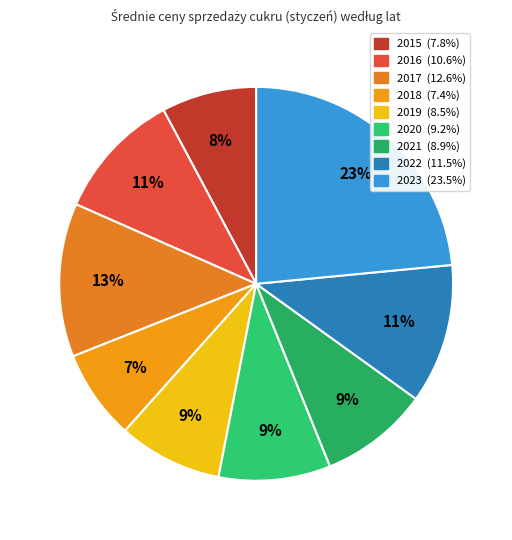

Combined, what portion of the pie is 2015 and 2022?

19.3%